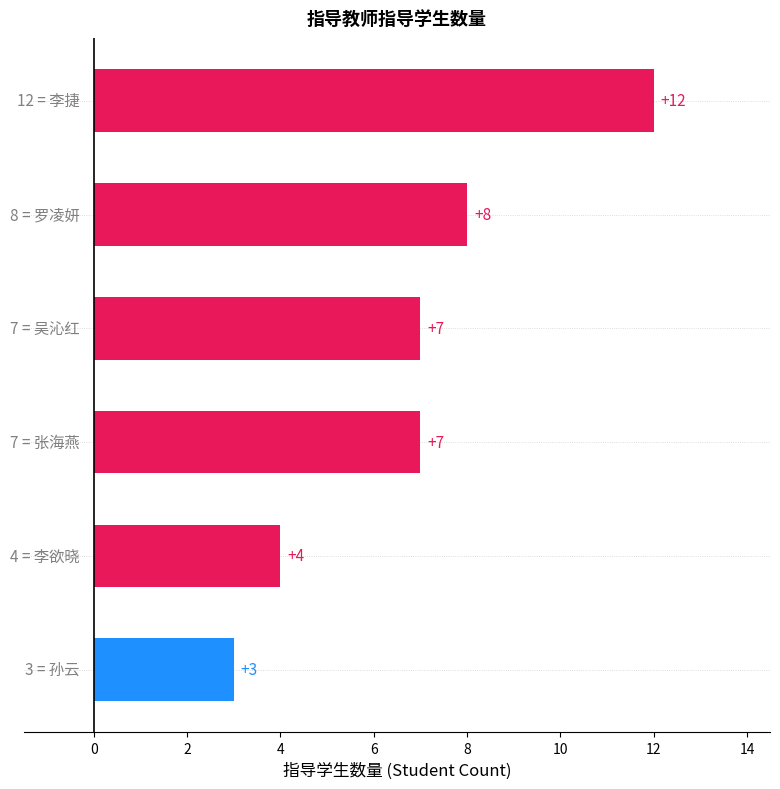

What is the value of the 4th bar from the top?

7